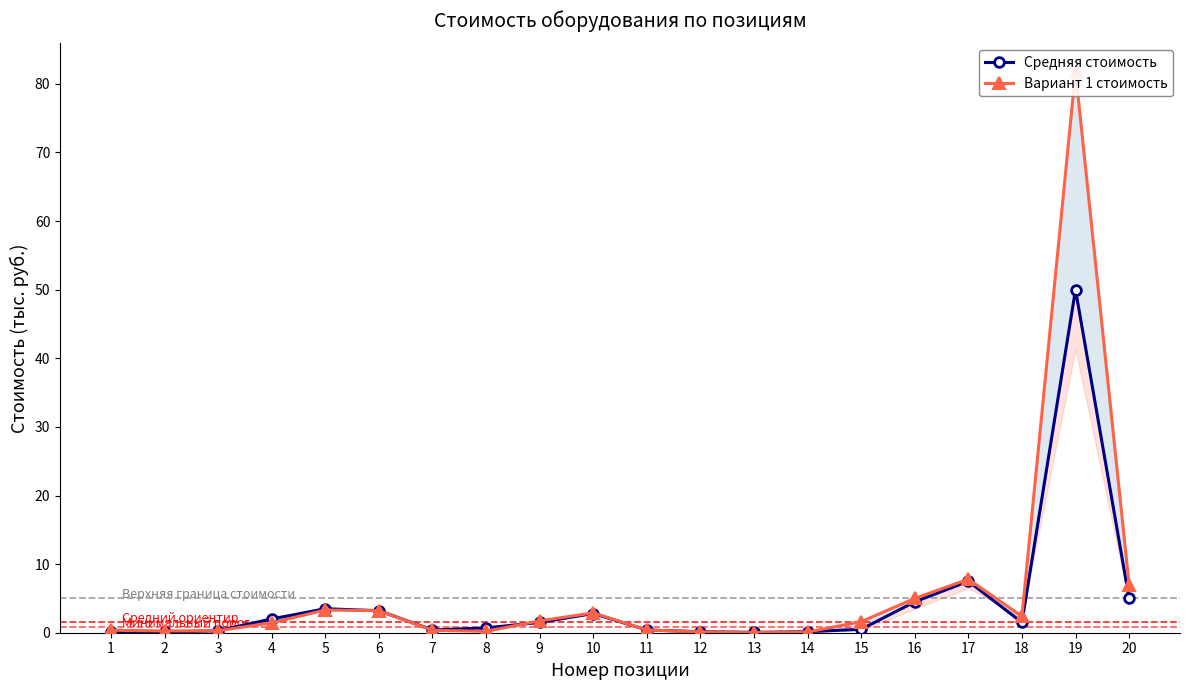

The Средняя стоимость series shows 0.5 at 8. True or false?

False